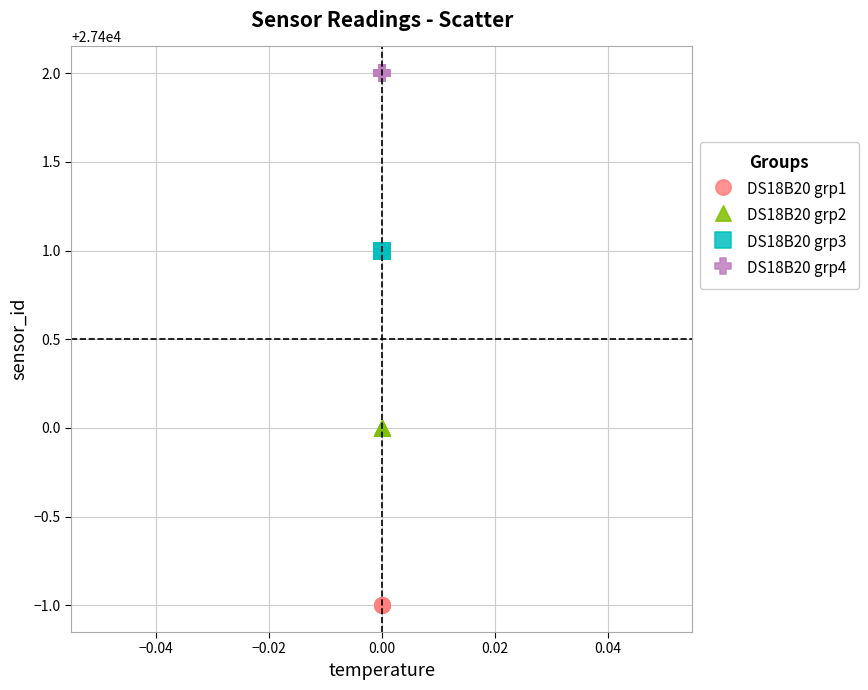

Which series contains the highest Y value?

DS18B20 grp4